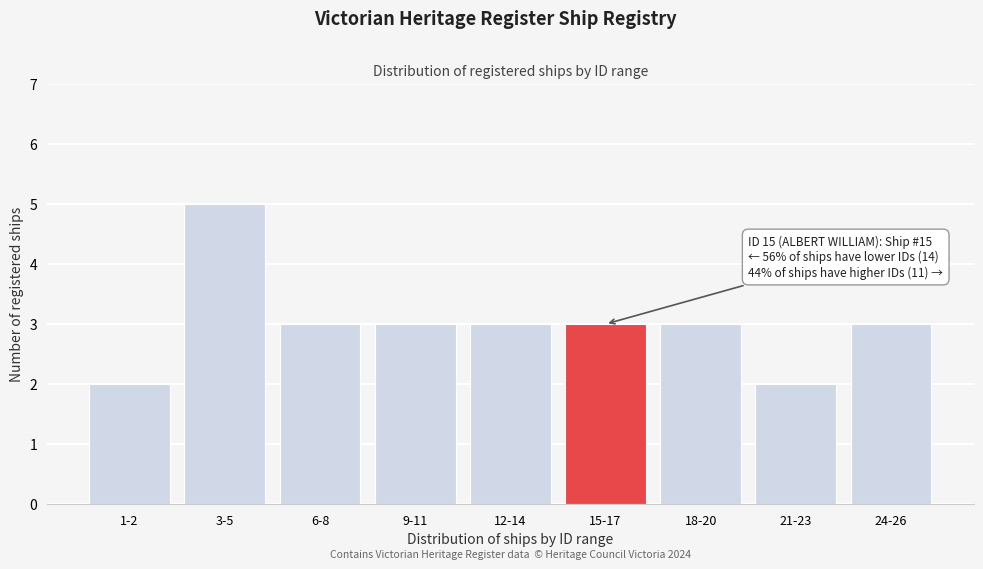

Reading left to right, list all the values displayed in this chart.

2	5	3	3	3	3	3	2	3